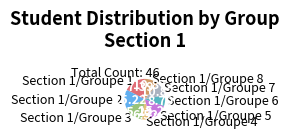

Combined, do Section 1/Groupe 8 and Section 1/Groupe 7 account for over 50%?

No